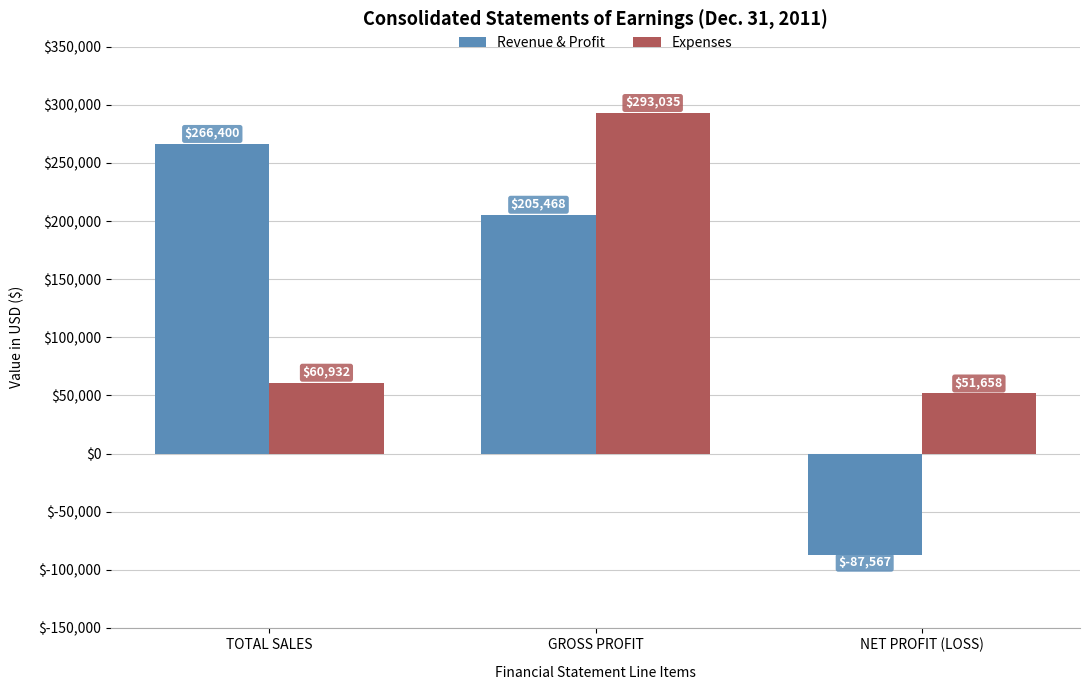

Rank the series by their average value, from highest to lowest.

Expenses, Revenue & Profit